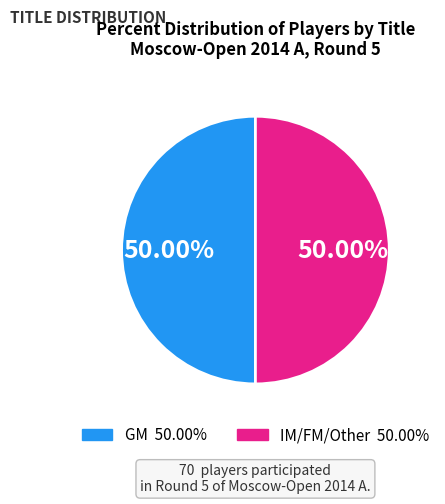

What percentage do GM and IM/FM/Other together represent?

100.0%